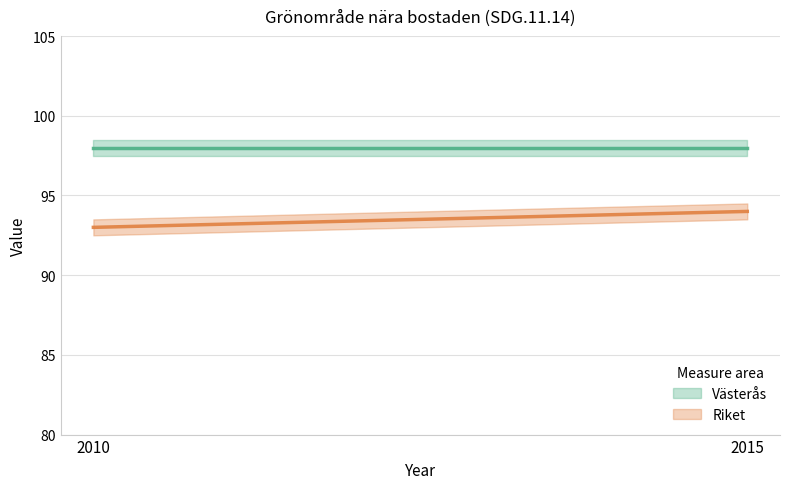

At which category does the chart reach its peak across all series?

2010